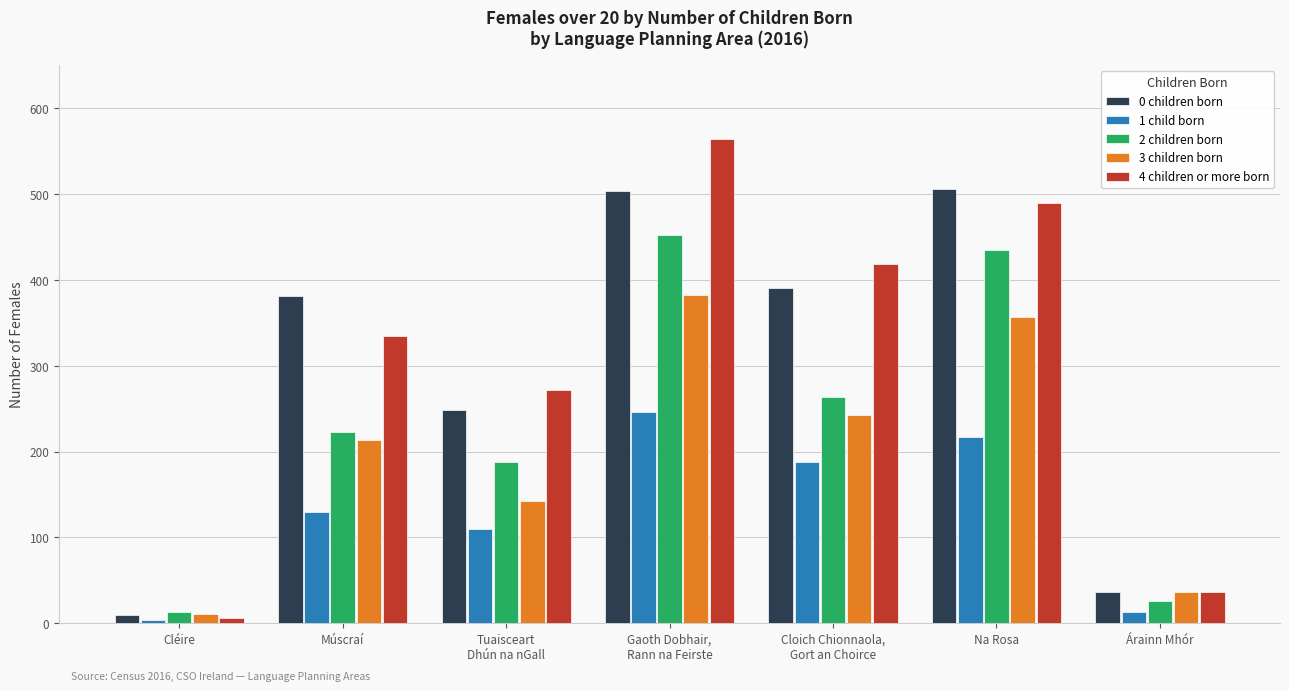

Count the number of categories in the chart.

7